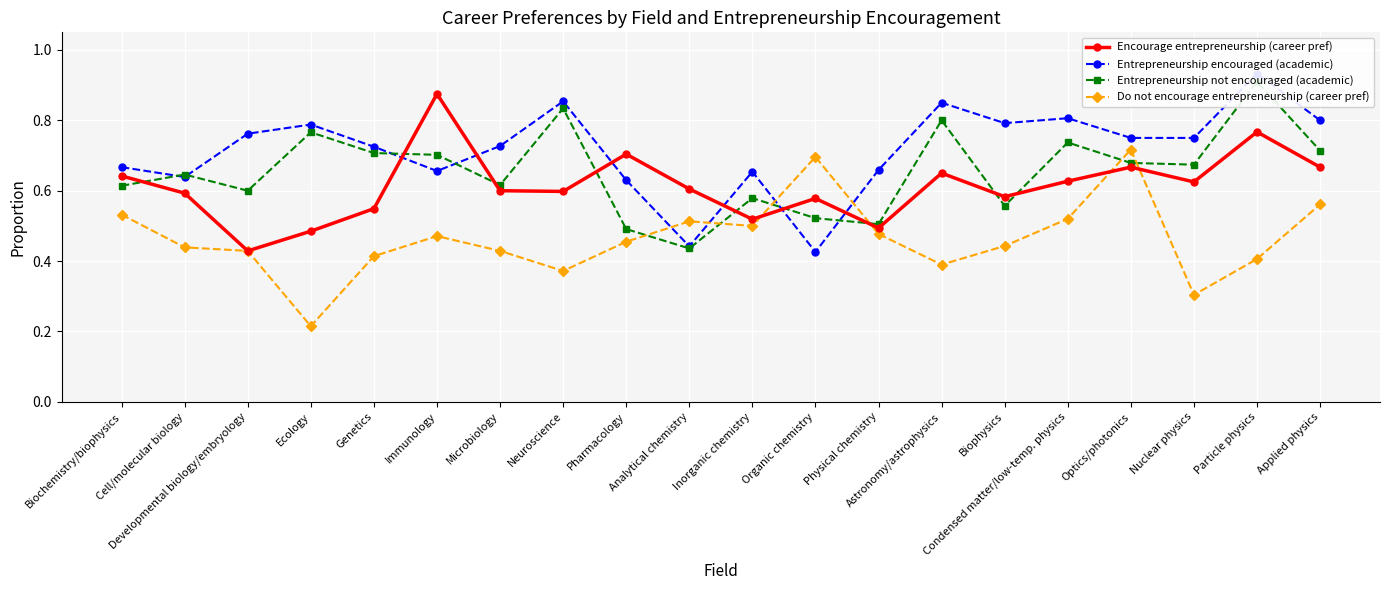

The value of Entrepreneurship not encouraged (academic) at Physical chemistry is 0.7. True or false?

False